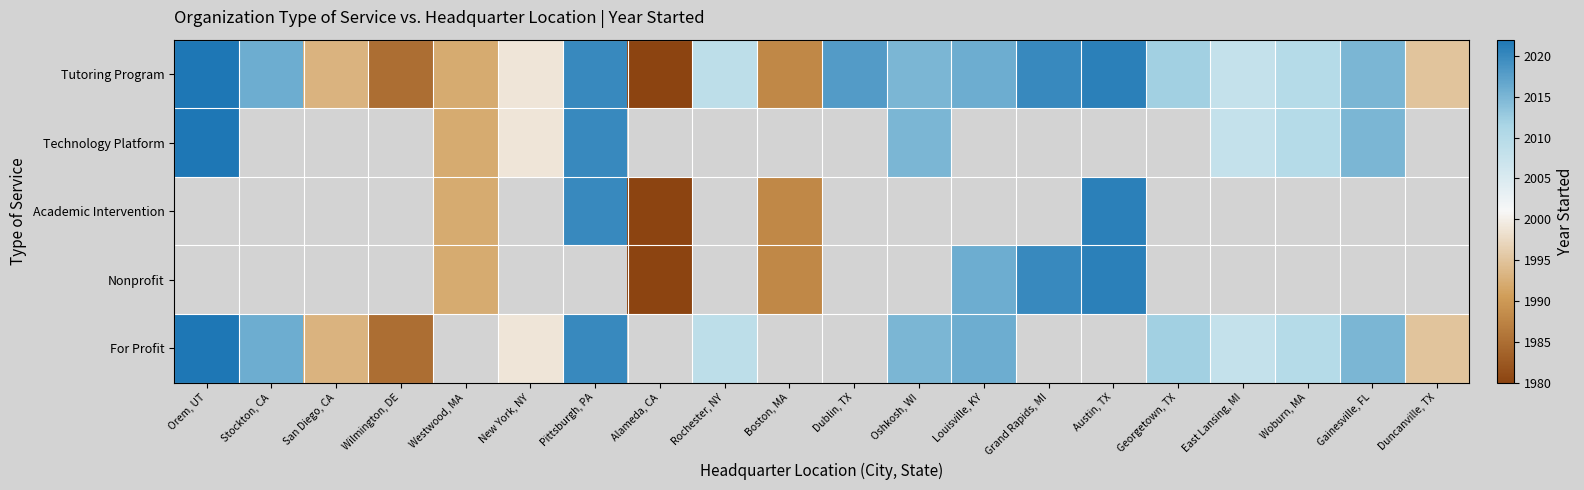

What is the difference between the Tutoring Program values at Wilmington, DE and Stockton, CA?

31.0